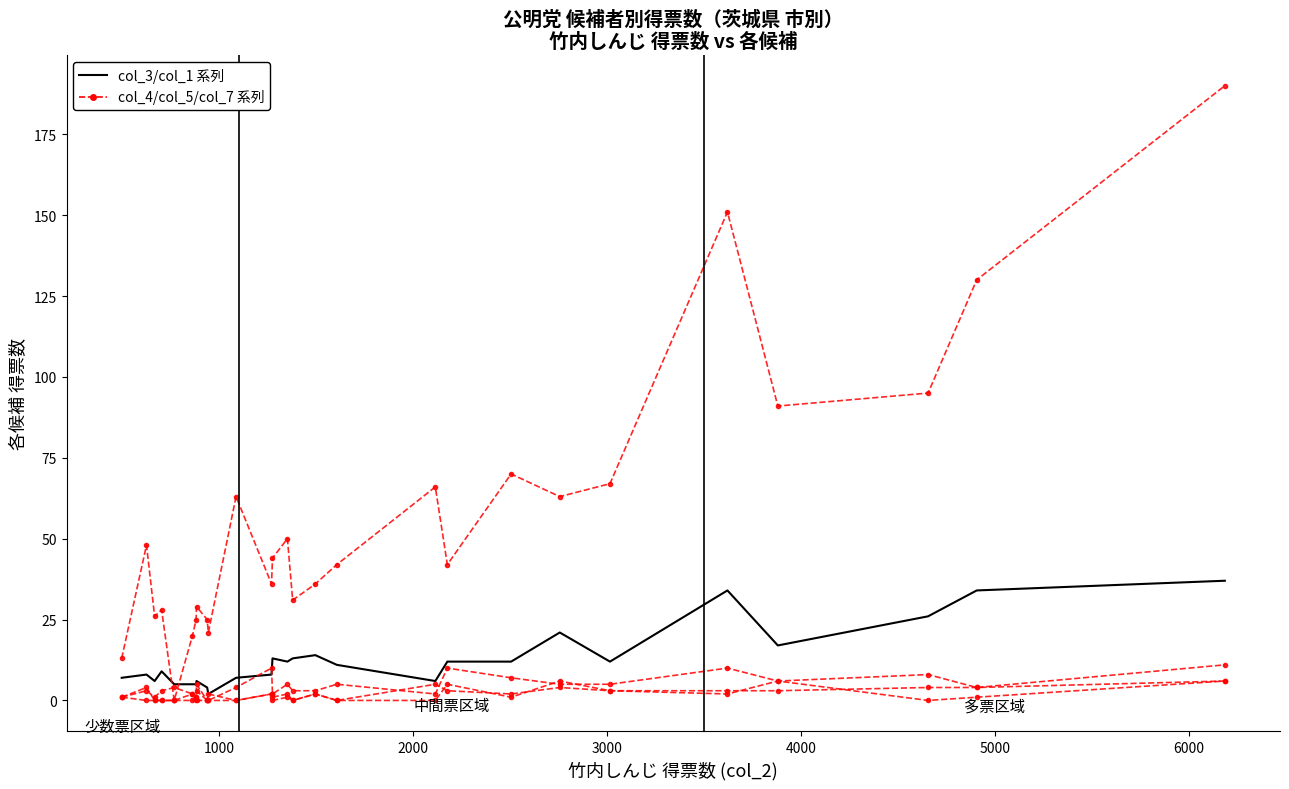

The col_3 (上田) series shows 19 at 19. True or false?

False